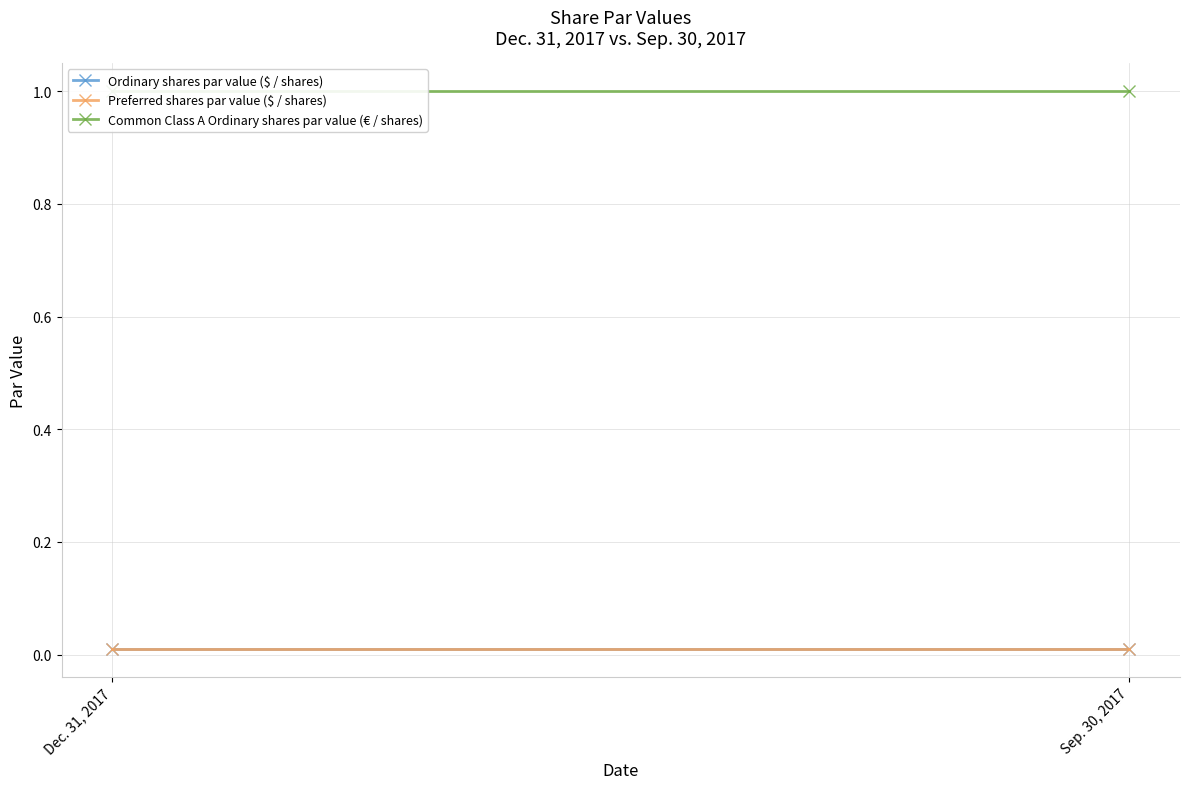

What position from the left is Sep. 30, 2017?

2